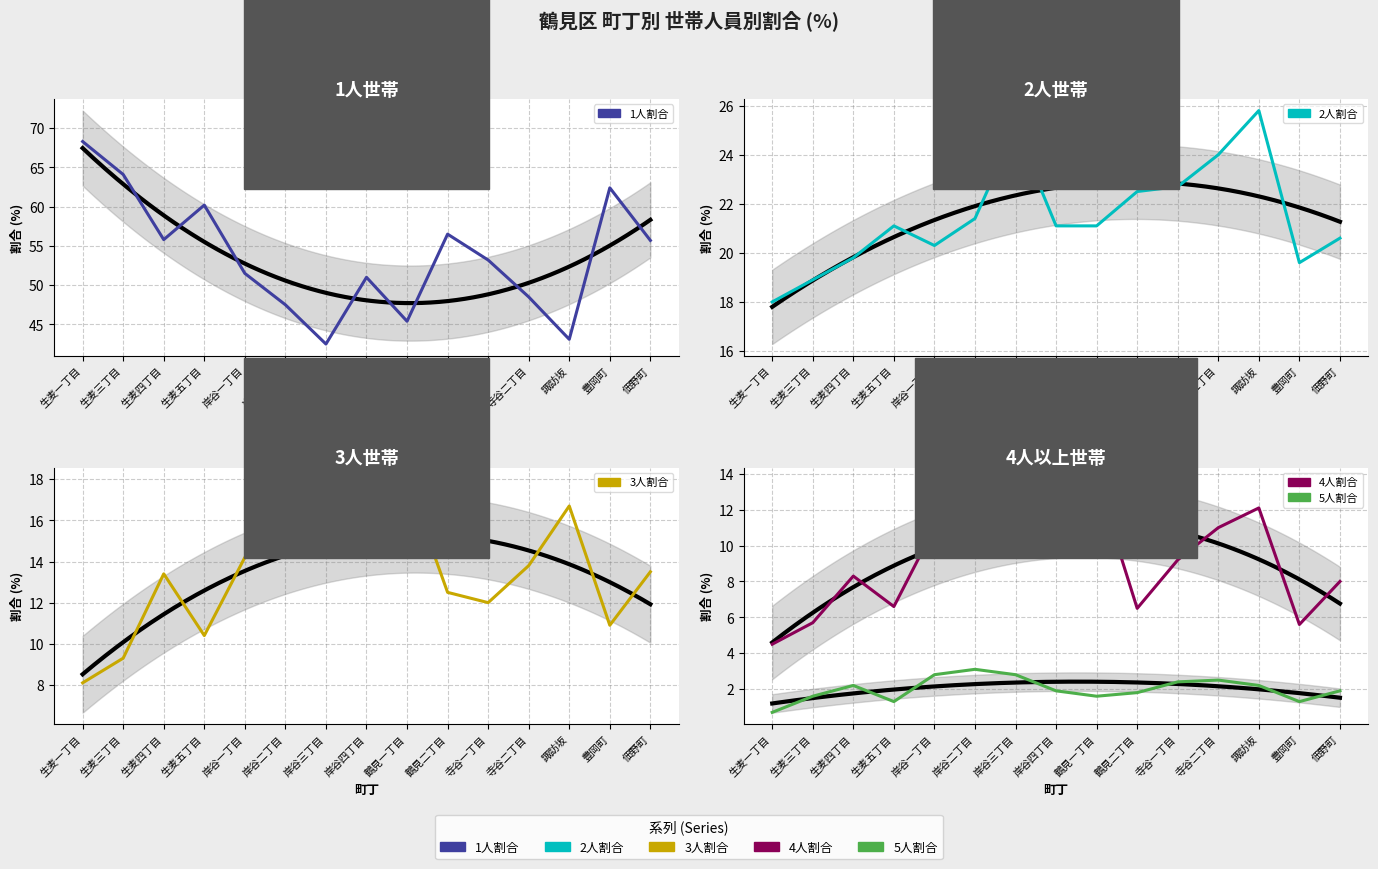

How many interior local valleys does the 2人割合 series have?

2